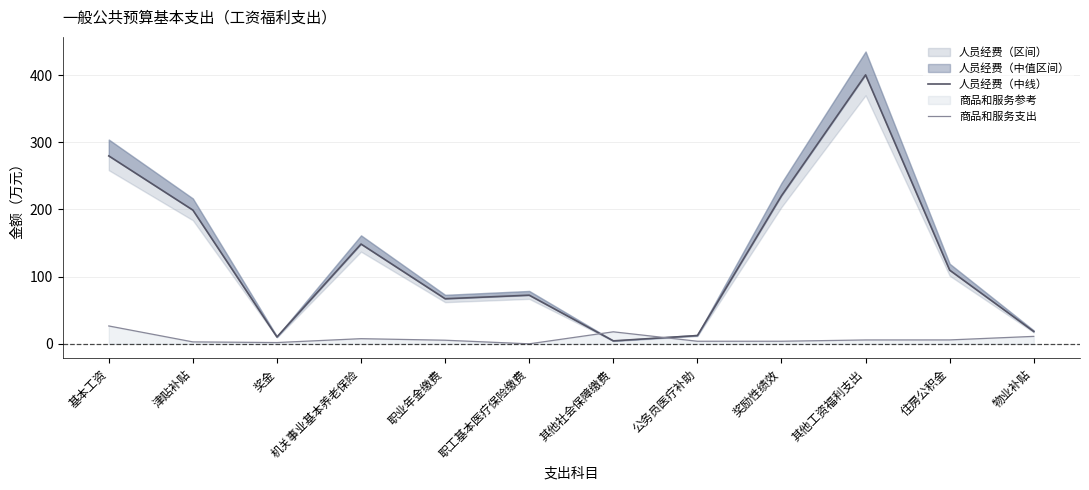

Reading left to right, list all the values displayed in this chart.

人员经费（中线）: 基本工资=279.8	津贴补贴=199.1	奖金=10.2	机关事业基本养老保险=148.5	职业年金缴费=67.1	职工基本医疗保险缴费=72.4	其他社会保障缴费=4.4	公务员医疗补助=12.3	奖励性绩效=220.5	其他工资福利支出=400.4	住房公积金=109.7	物业补贴=18.4
商品和服务支出: 基本工资=26.6	津贴补贴=2.9	奖金=1.9	机关事业基本养老保险=7.7	职业年金缴费=5.4	职工基本医疗保险缴费=0.0	其他社会保障缴费=17.9	公务员医疗补助=3.8	奖励性绩效=3.8	其他工资福利支出=5.8	住房公积金=5.8	物业补贴=11.1